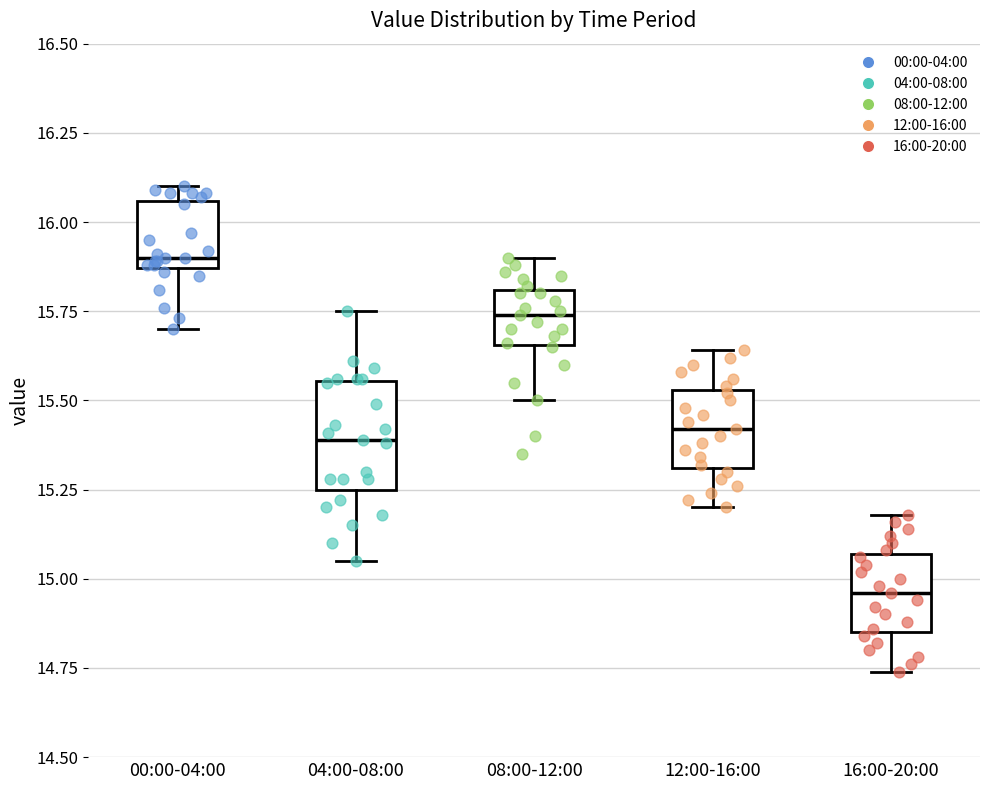

Reading left to right, read every box against the y-axis: the position of its median line, the range the box covers, and the ends of its whiskers. The values are not printed on the chart, so give them approximately, as read against the axis.

00:00-04:00: median 15.90, box 15.85 to 16.05, whiskers 15.70 to 16.10
04:00-08:00: median 15.40, box 15.25 to 15.55, whiskers 15.05 to 15.75
08:00-12:00: median 15.75, box 15.65 to 15.80, whiskers 15.50 to 15.90
12:00-16:00: median 15.40, box 15.30 to 15.55, whiskers 15.20 to 15.65
16:00-20:00: median 14.95, box 14.85 to 15.05, whiskers 14.75 to 15.20